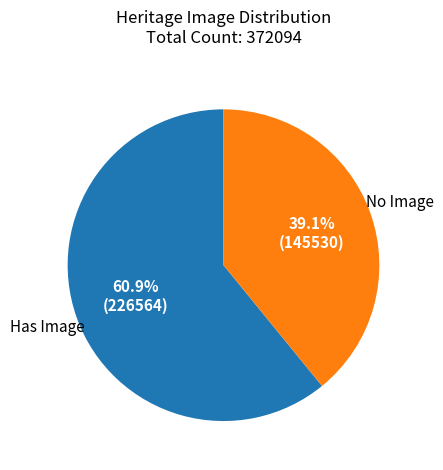

To the nearest percent, what is the difference between the largest and smallest slice percentages?

22%